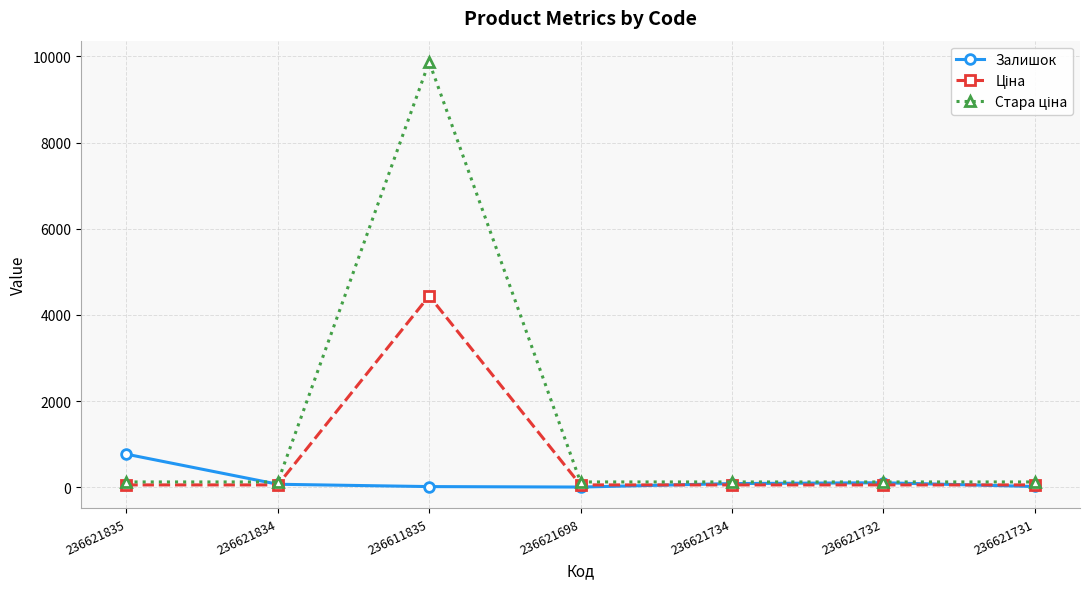

How many series are shown in this chart?

3